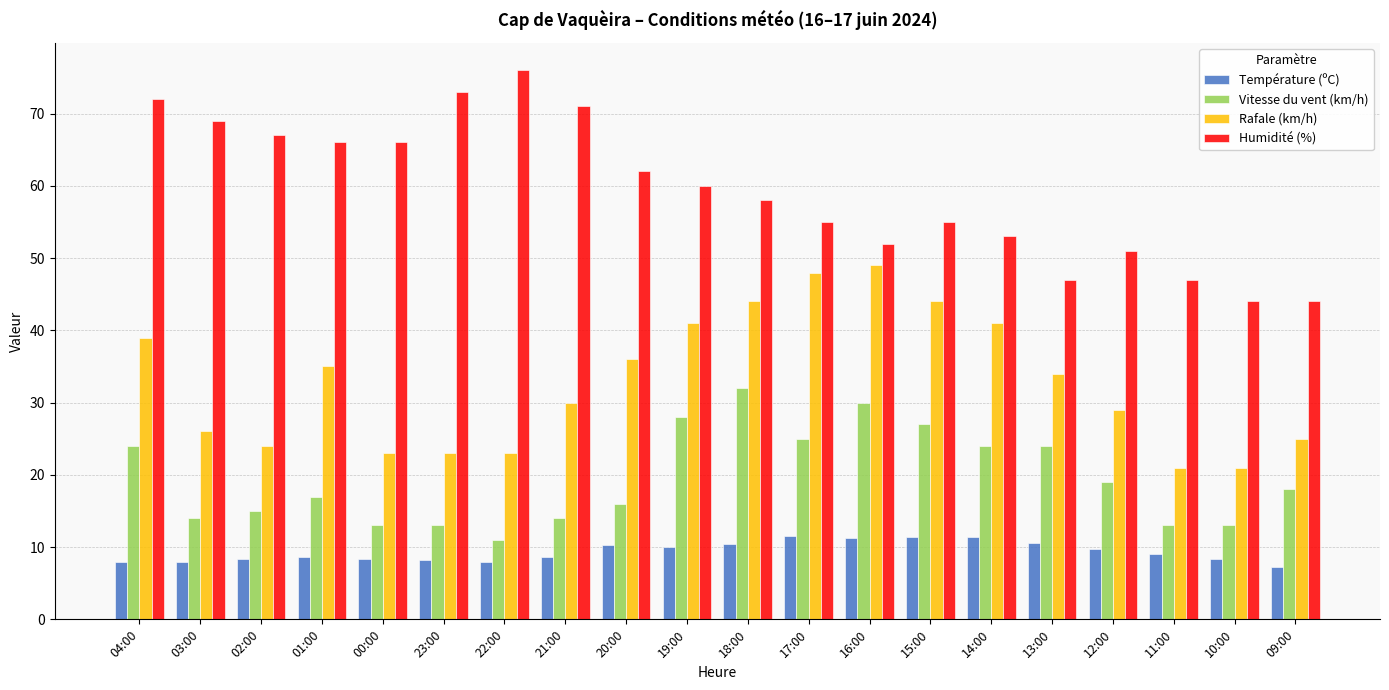

What is the difference between the maximum and minimum values in the Humidité (%) series?

32.0